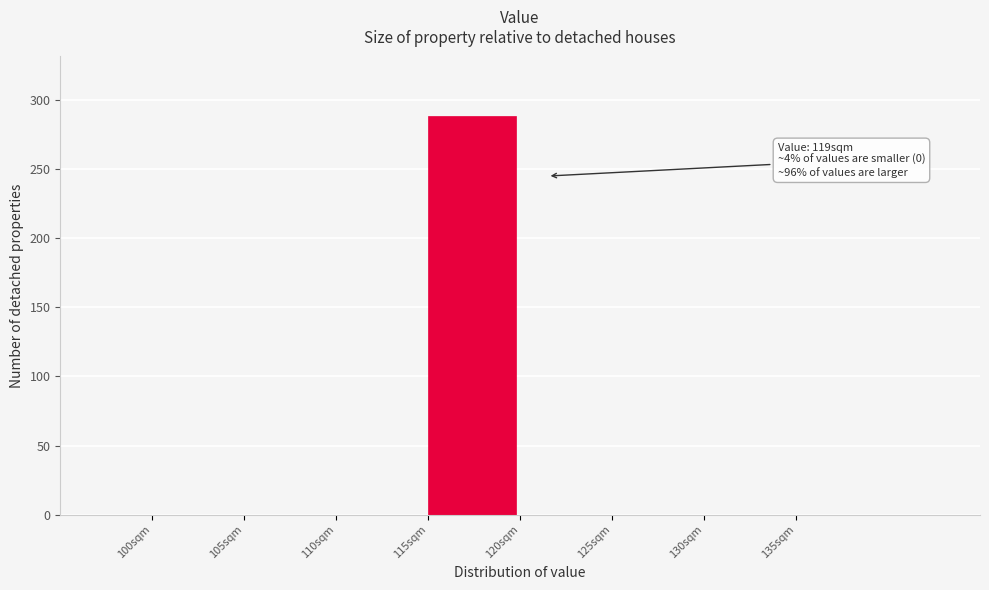

Which range on the x-axis has the tallest bar?

115 to 120